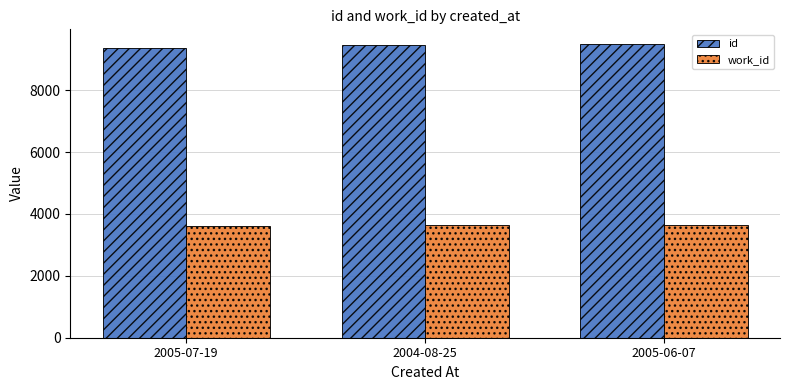

How many groups of bars are there?

3